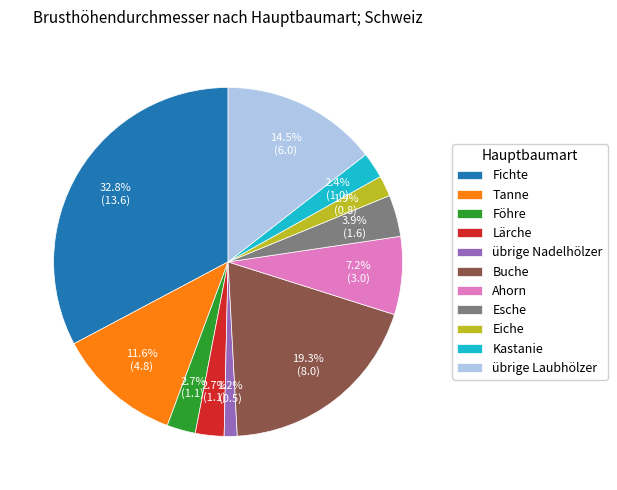

What is the ratio of the value at Föhre to the value at Fichte?

0.1